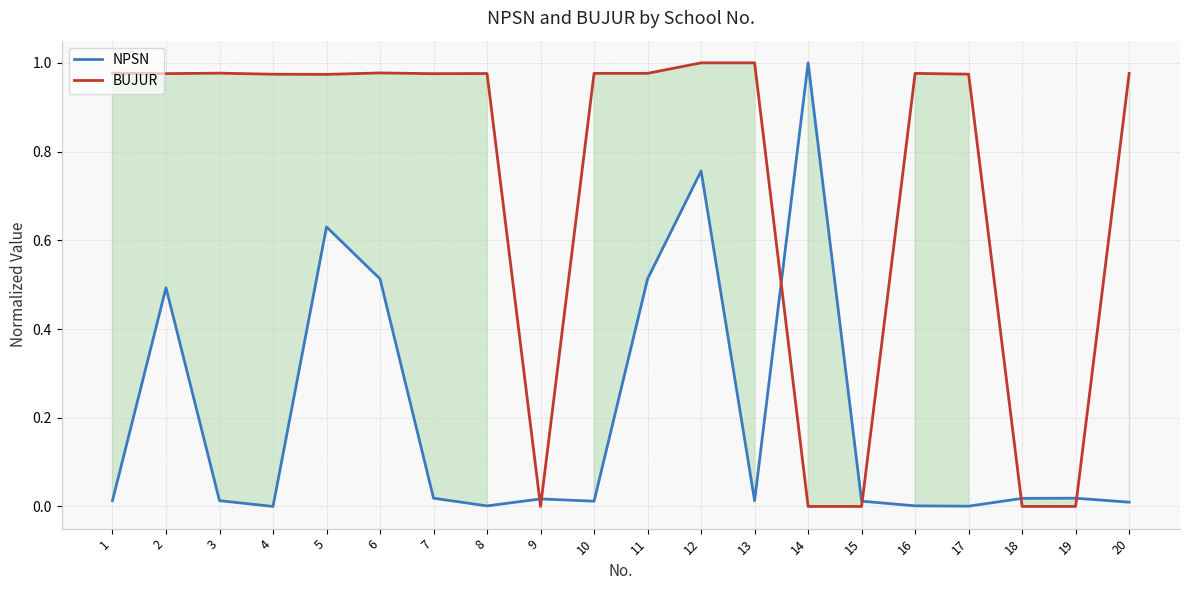

Reading left to right, transcribe all the data shown in this chart.

NPSN: 1=0.0	2=0.5	3=0.0	4=0.0	5=0.6	6=0.5	7=0.0	8=0.0	9=0.0	10=0.0	11=0.5	12=0.8	13=0.0	14=1.0	15=0.0	16=0.0	17=0.0	18=0.0	19=0.0	20=0.0
BUJUR: 1=1.0	2=1.0	3=1.0	4=1.0	5=1.0	6=1.0	7=1.0	8=1.0	9=0.0	10=1.0	11=1.0	12=1.0	13=1.0	14=0.0	15=0.0	16=1.0	17=1.0	18=0.0	19=0.0	20=1.0